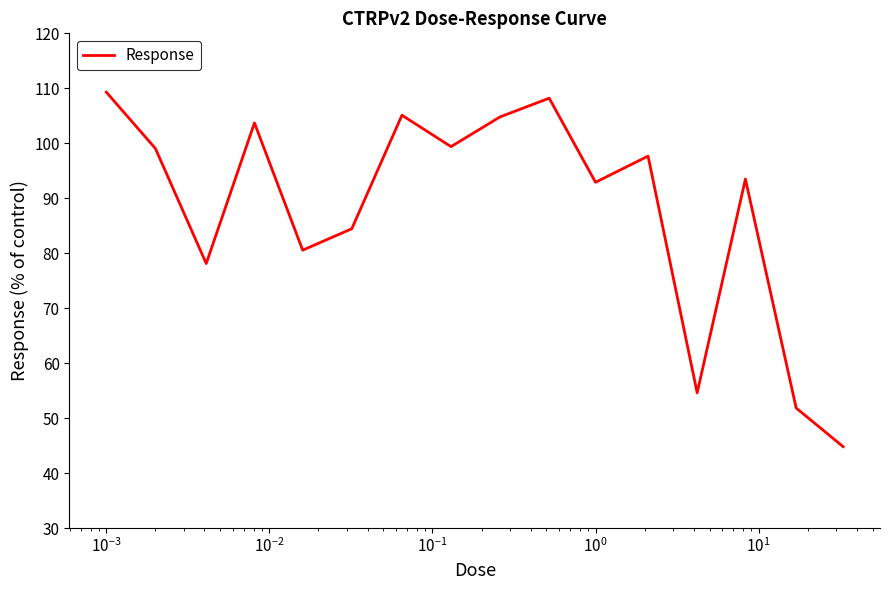

What is the maximum value shown in the chart?

109.3